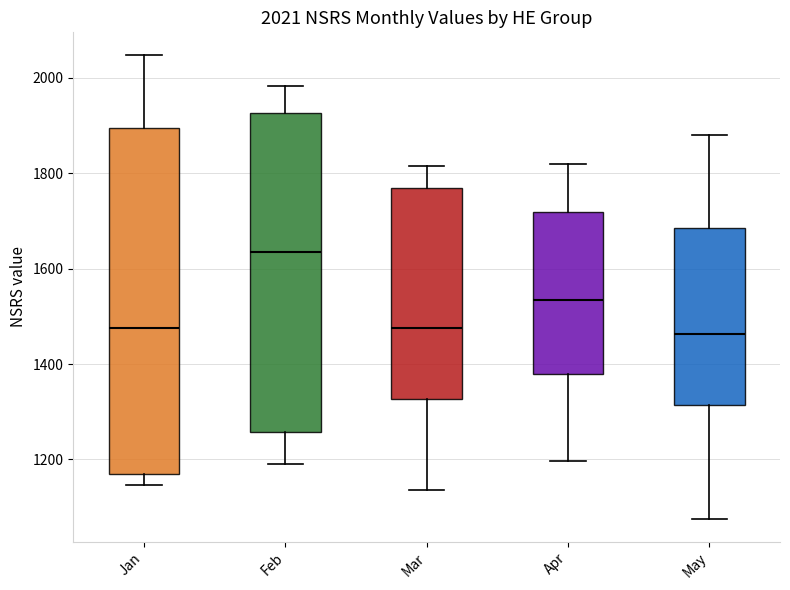

Comparing the boxes themselves (not the whiskers), which one is the tallest?

Jan